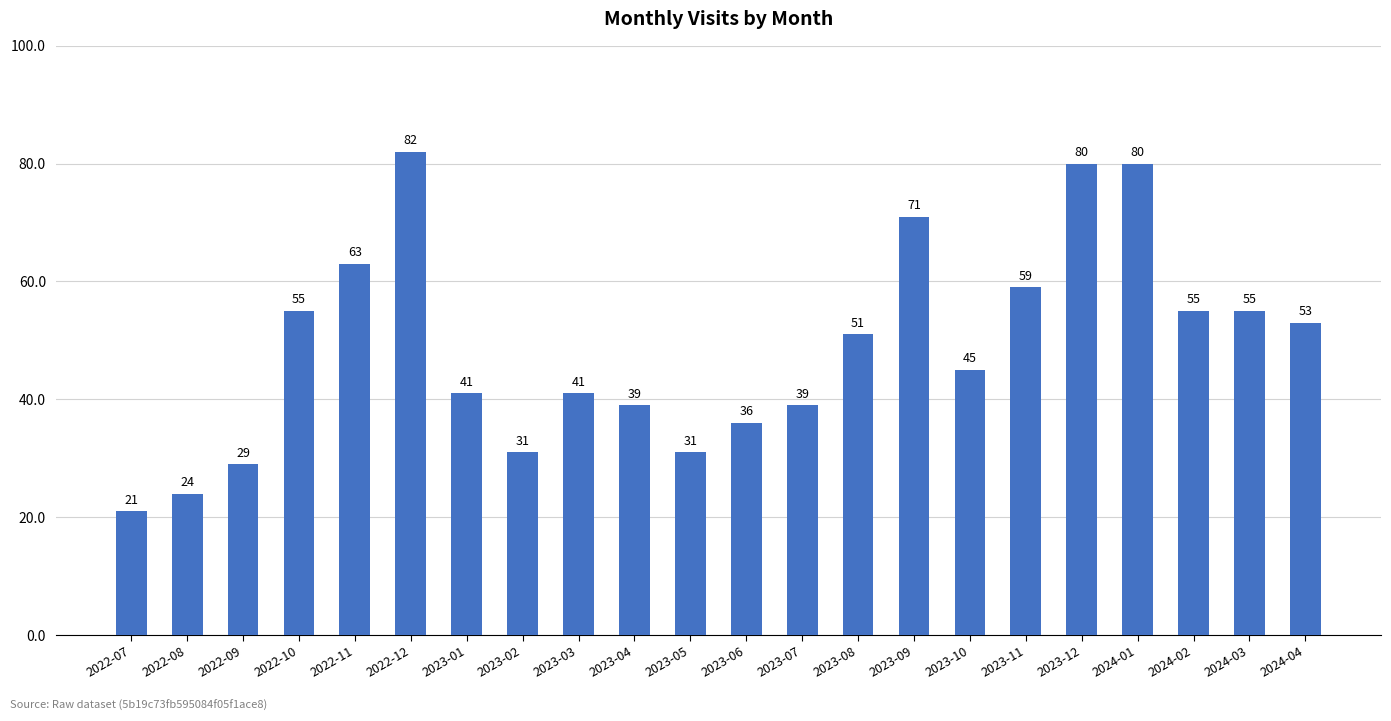

Reading left to right, list all the values displayed in this chart.

21	24	29	55	63	82	41	31	41	39	31	36	39	51	71	45	59	80	80	55	55	53